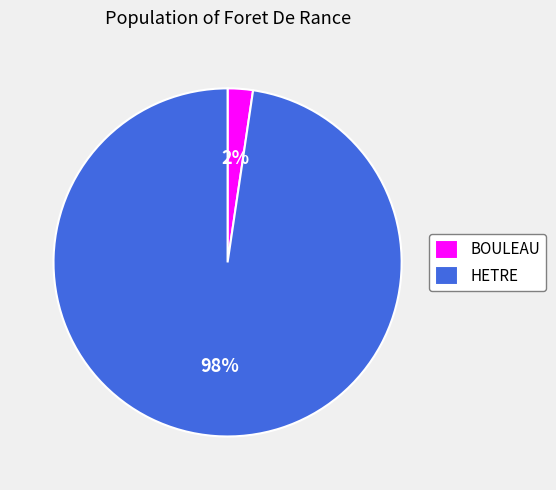

Does HETRE account for over 50% of the chart?

Yes